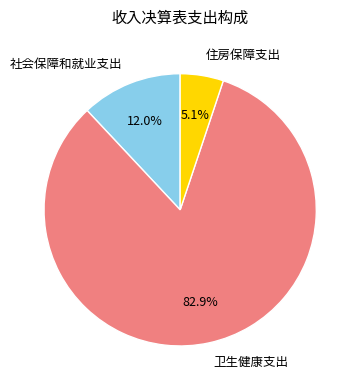

How much of the chart is everything except 社会保障和就业支出?

88.0%